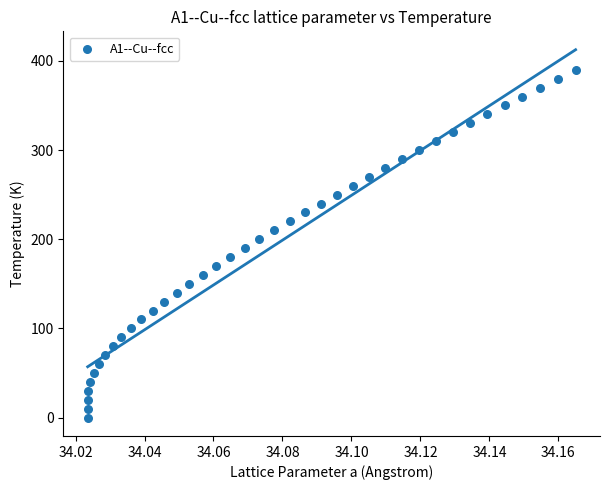

What is the range of Y values (max minus min)?

390